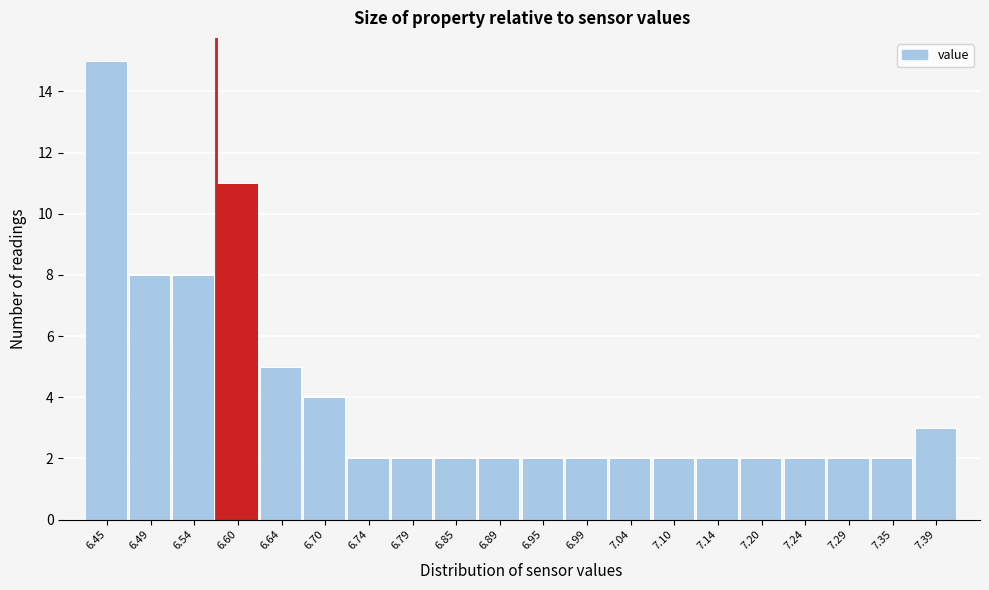

Which range on the x-axis has the tallest bar?

6.42 to 6.47